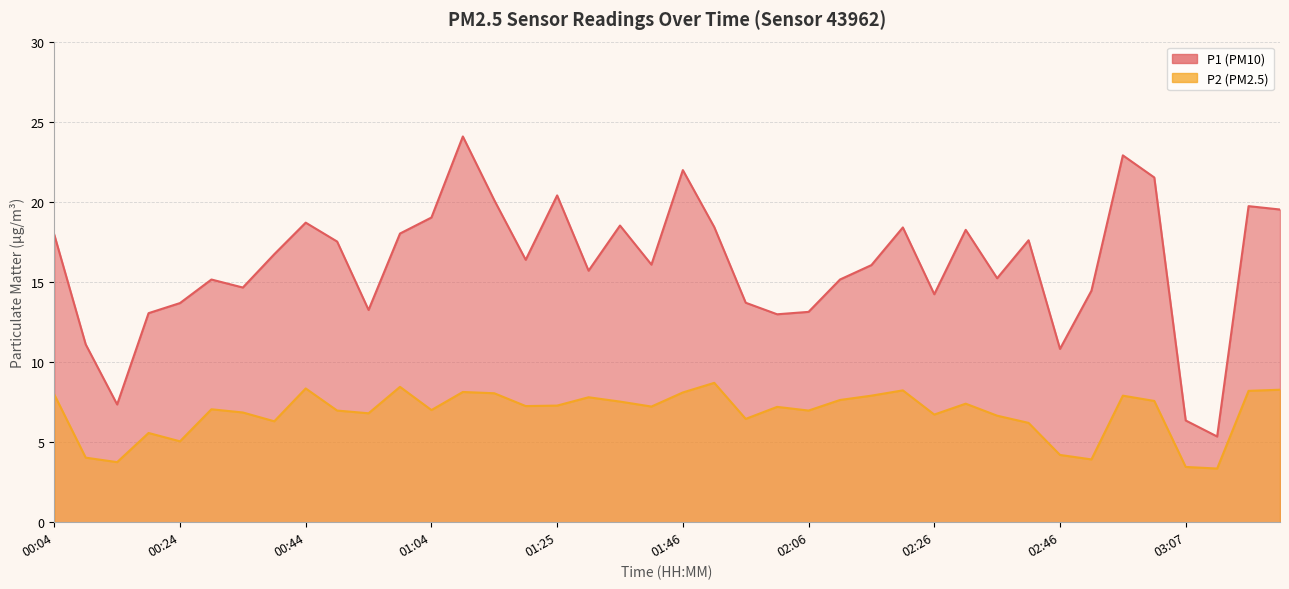

True or false: P1 and P2 intersect in this chart.

False